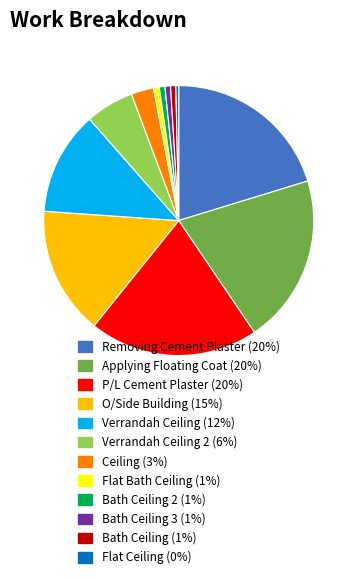

Is there a majority slice in this chart?

No